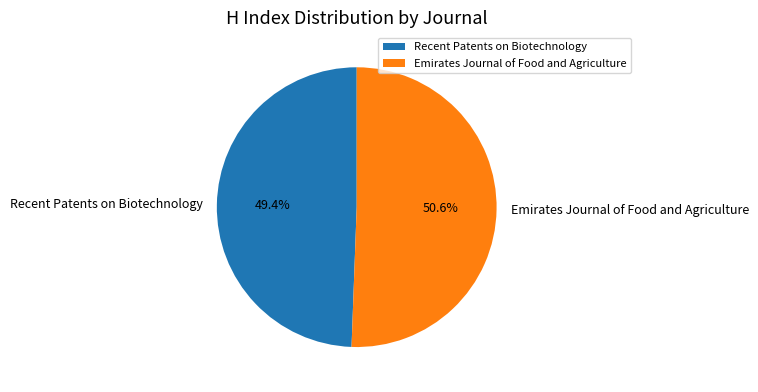

What percentage is the Recent Patents on Biotechnology slice, to the nearest percent?

49%